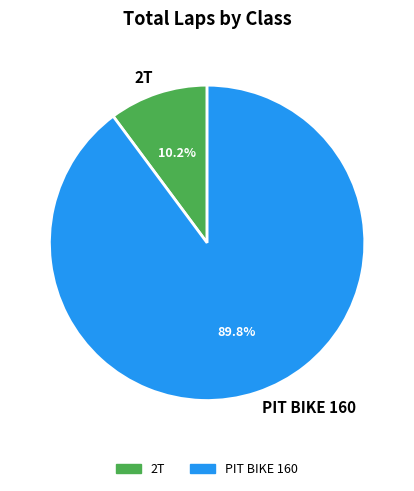

True or false: PIT BIKE 160 accounts for 1% of the total.

False